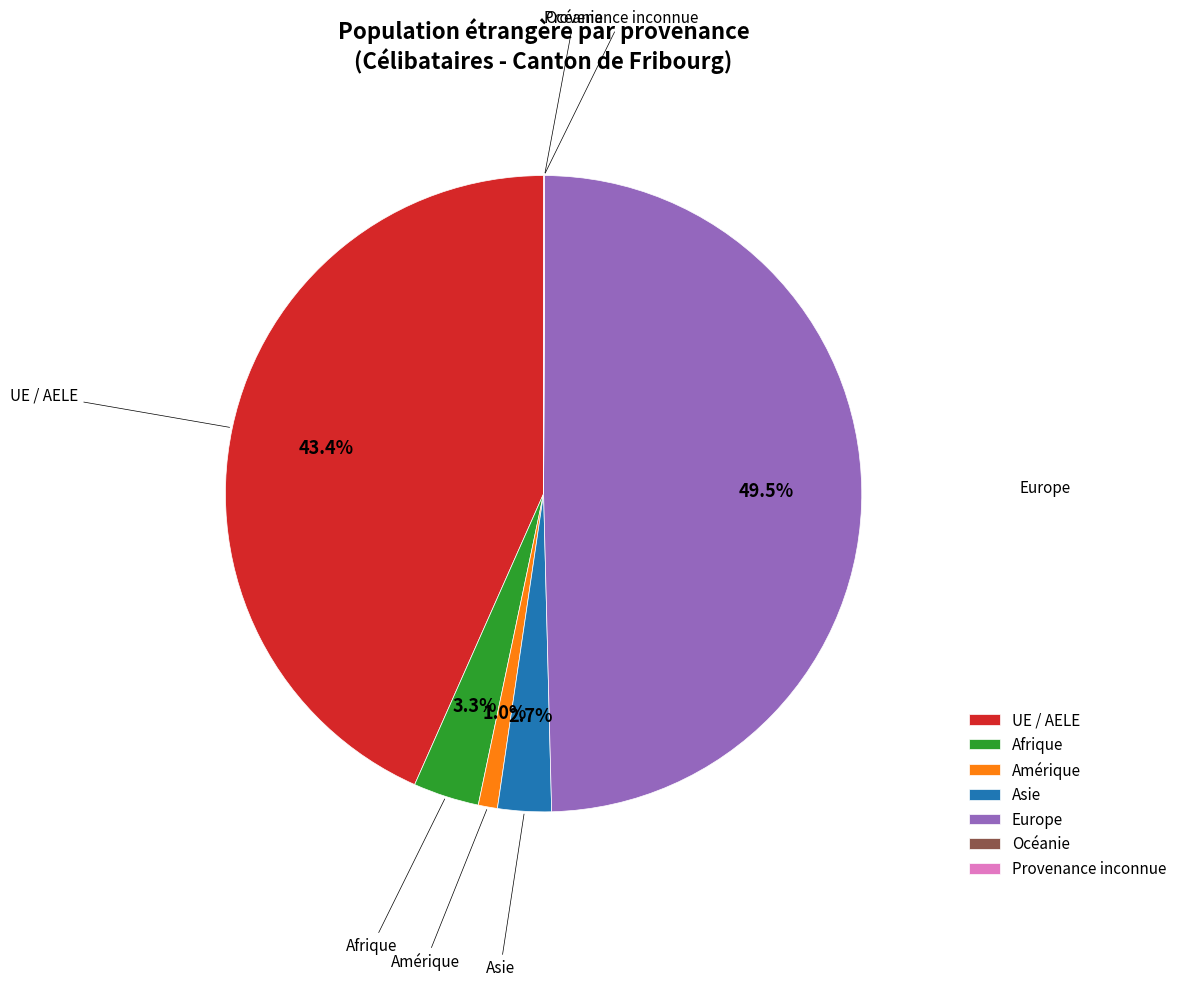

Is the sum of Asie and Europe greater than half?

Yes